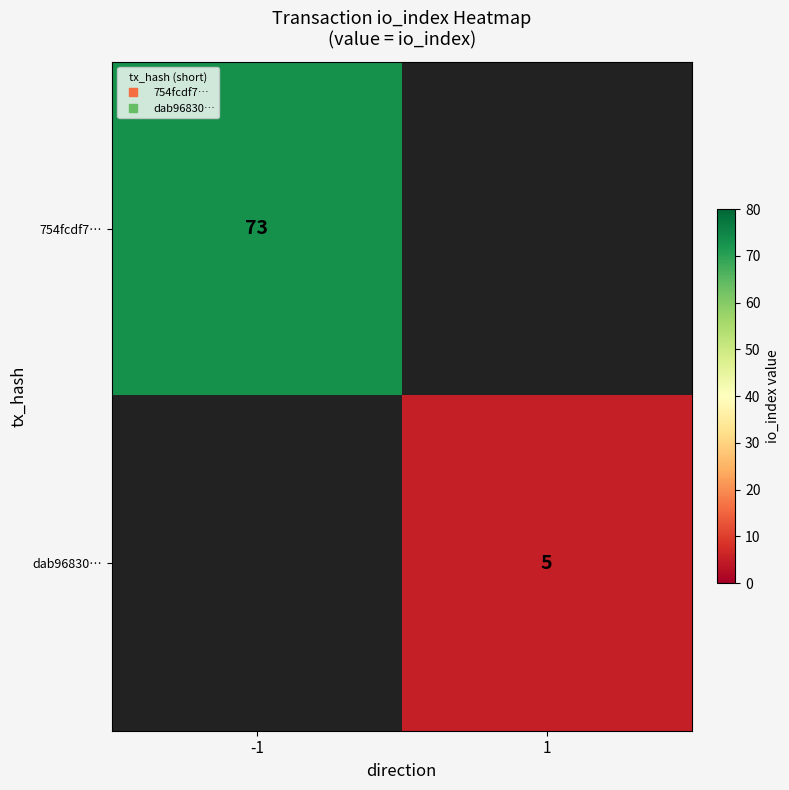

The value of 754fcdf7… at -1 is 40.1. True or false?

False